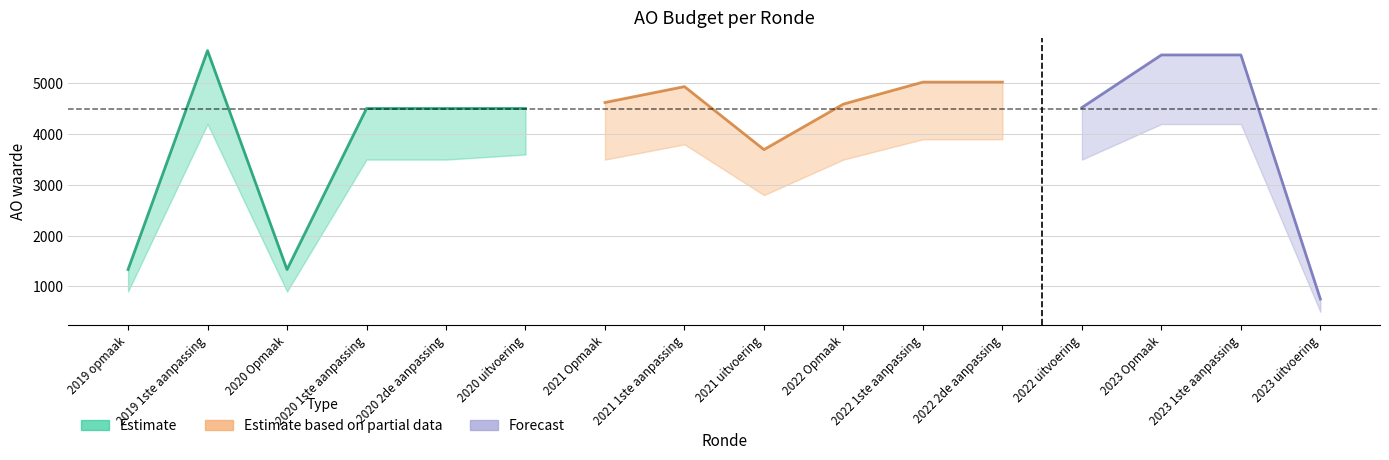

Reading left to right, transcribe all the data shown in this chart.

2019 opmaak=1334	2019 1ste aanpassing=5647	2020 Opmaak=1334	2020 1ste aanpassing=4507	2020 2de aanpassing=4507	2020 uitvoering=4508	2021 Opmaak=4625	2021 1ste aanpassing=4938	2021 uitvoering=3697	2022 Opmaak=4594	2022 1ste aanpassing=5027	2022 2de aanpassing=5027	2022 uitvoering=4526	2023 Opmaak=5562	2023 1ste aanpassing=5562	2023 uitvoering=752